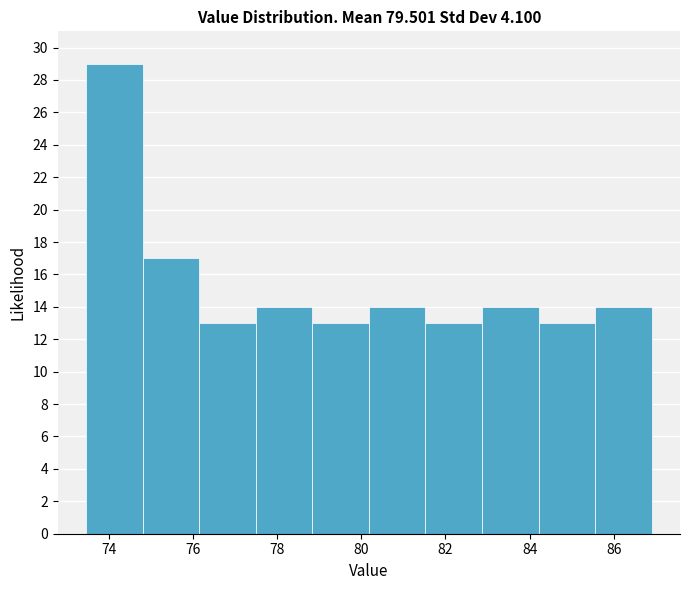

What is the height of the bar covering 74.8 to 76.2 on the x-axis? Neither the bar edges nor the heights are printed on the chart, so give them approximately, as read against the axes.

17